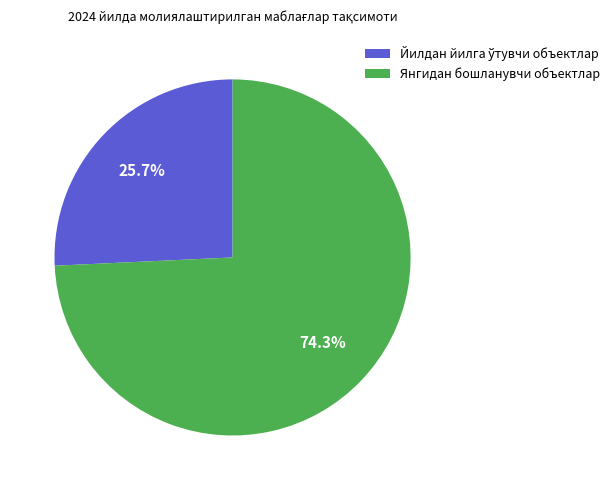

Count the number of slices in the pie.

2